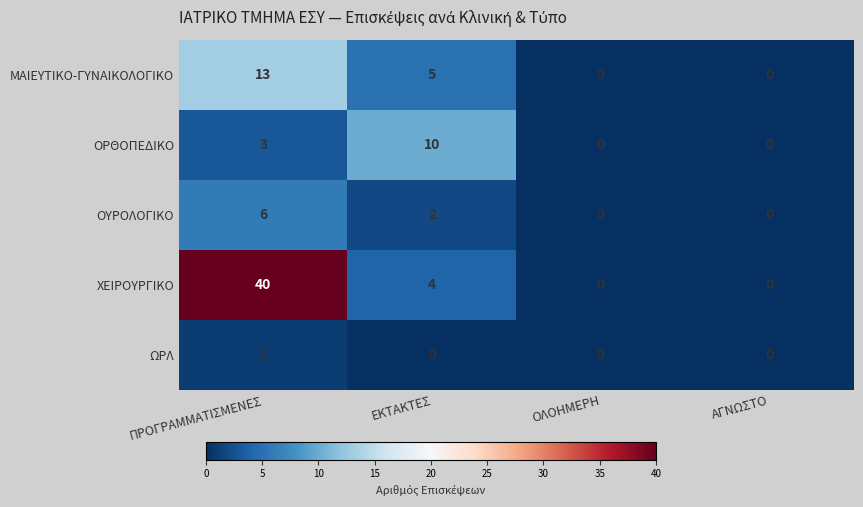

How many data points does each series have?

4